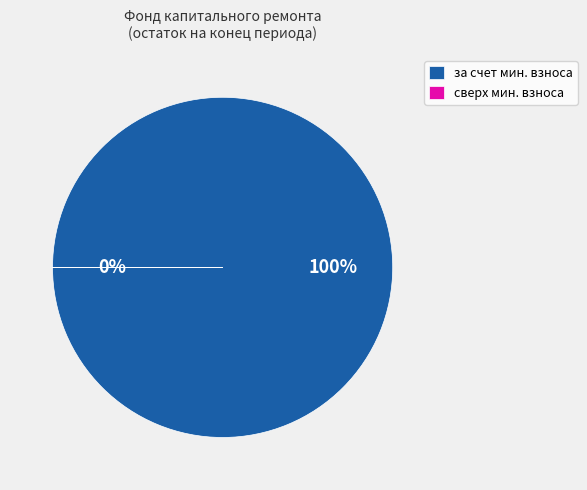

What is the largest slice in the pie chart?

за счет минимального взноса